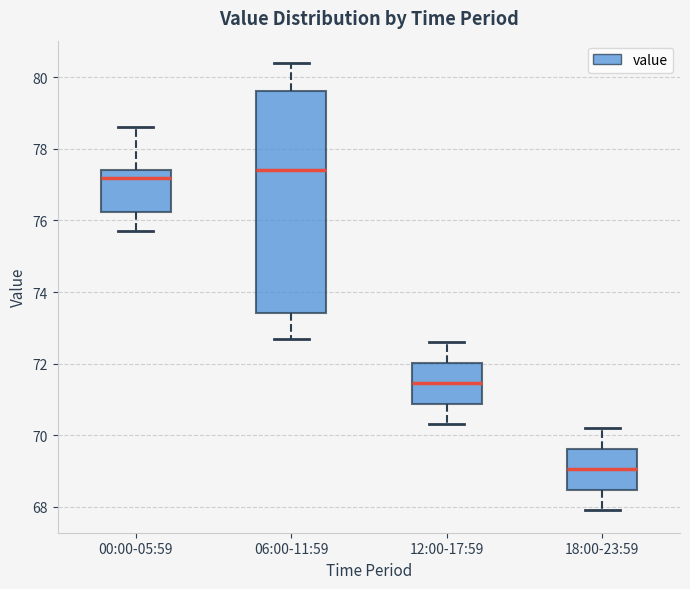

Where does the upper whisker of the box for 00:00-05:59 end on the y-axis? The values are not printed on the chart, so give them approximately, as read against the axis.

78.6